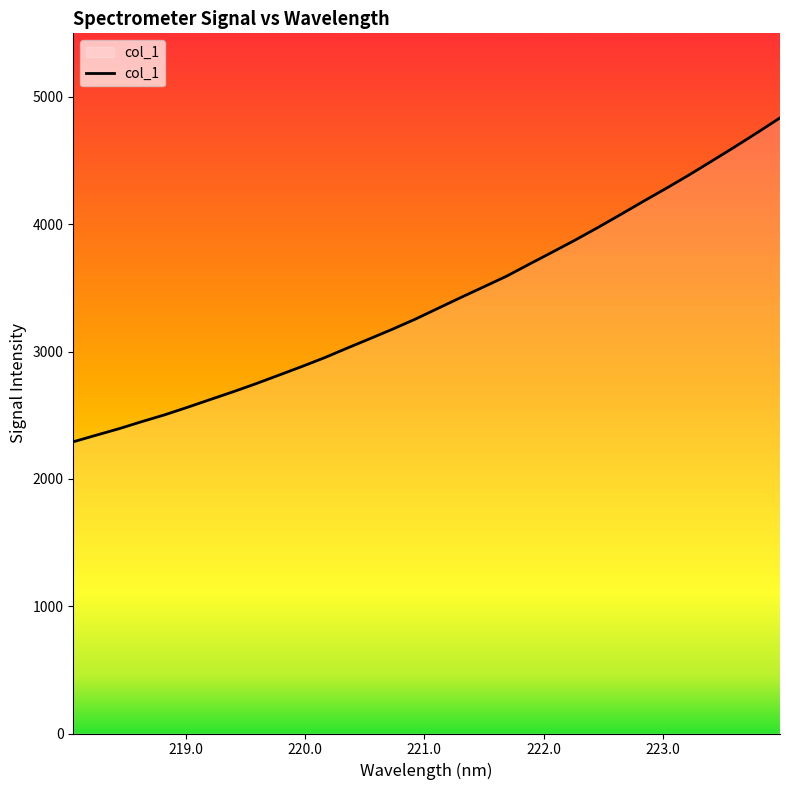

What is the difference between the maximum and minimum values?

2544.3